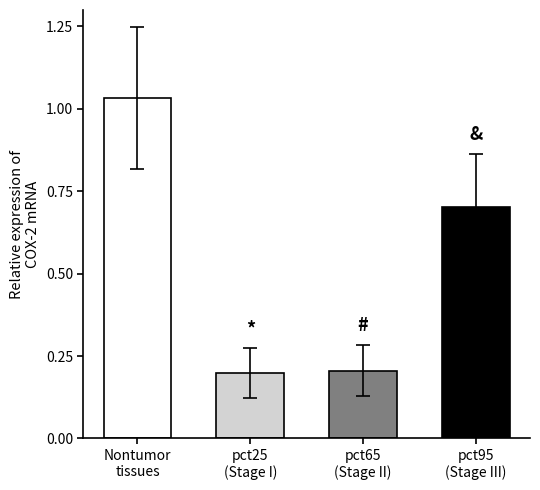

What is the difference between the second highest and minimum values?

0.5